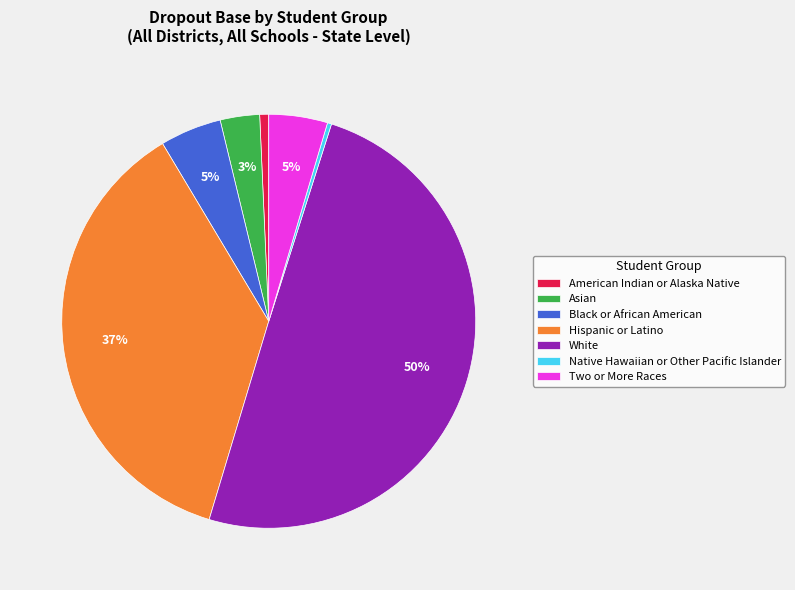

To the nearest percent, what is the average slice percentage?

14%